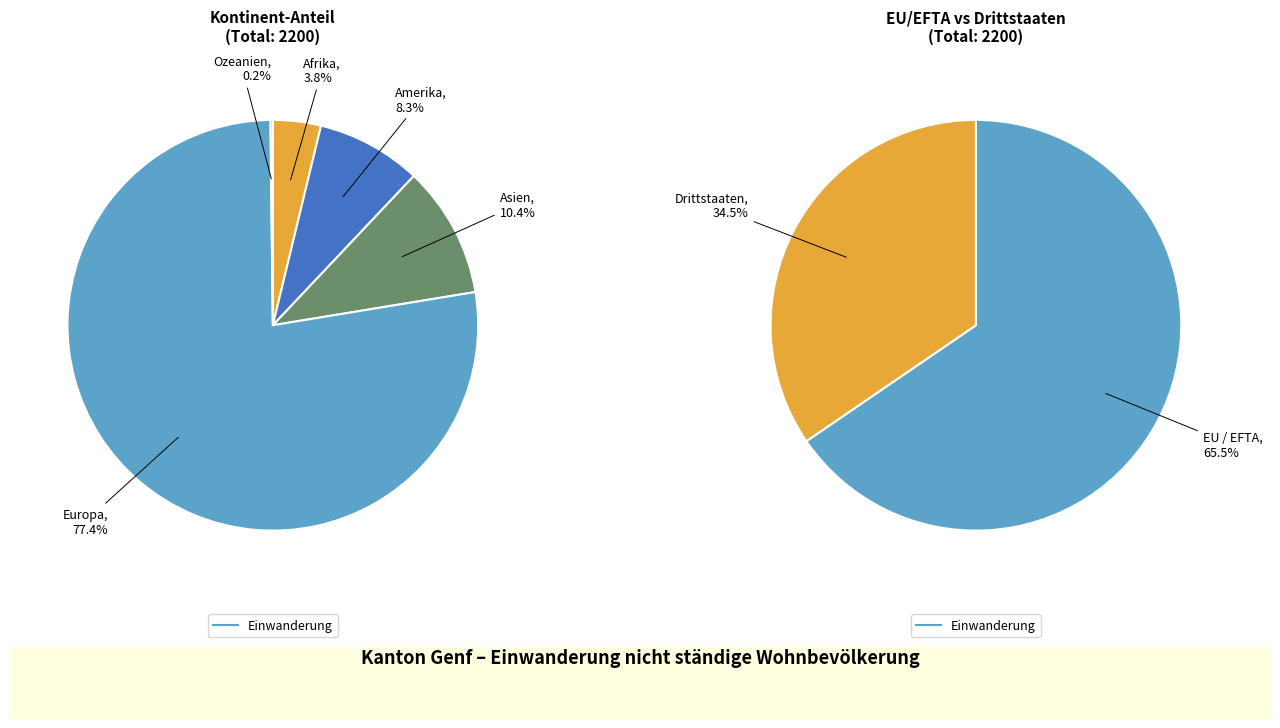

What percentage is the Asien slice, to the nearest percent?

10%